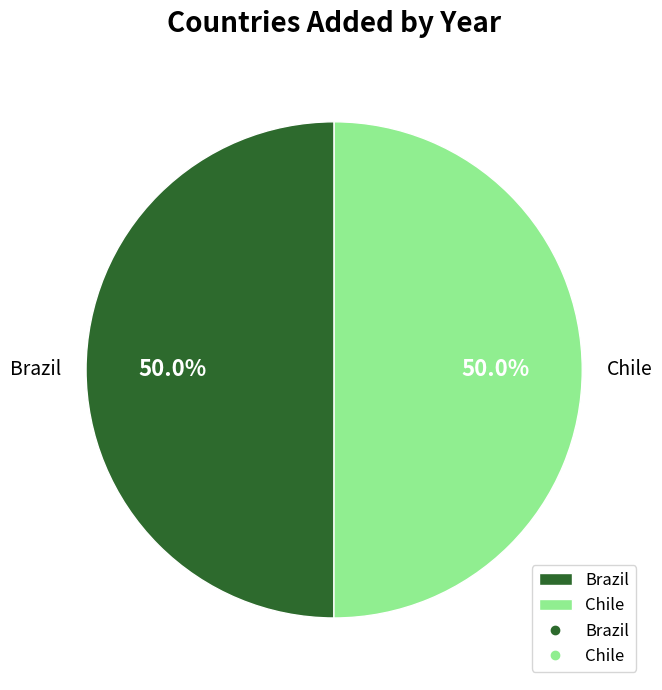

What is the ratio of the value at Brazil to the value at Chile?

1.0